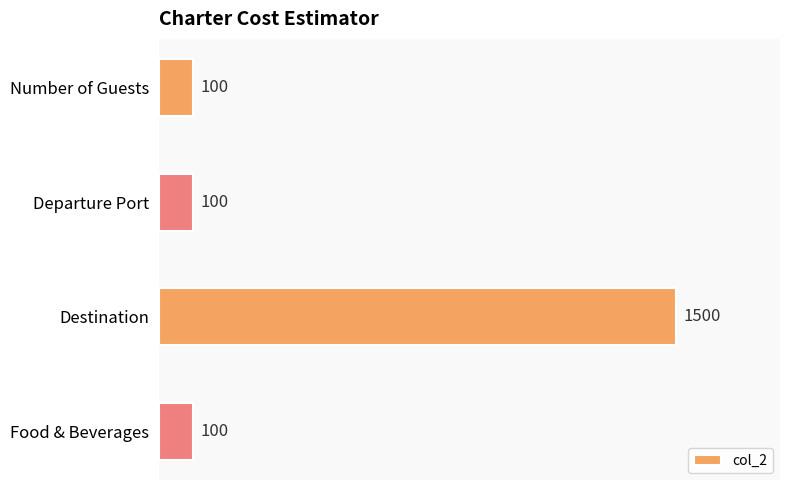

How many data points are above 100?

1